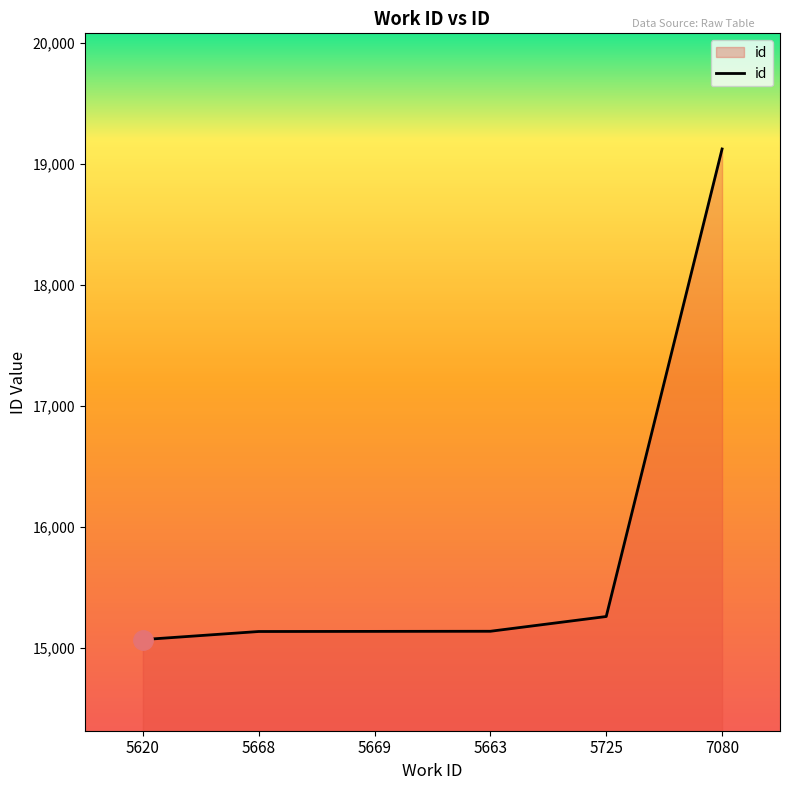

What is the difference between the maximum and second lowest values?

3990